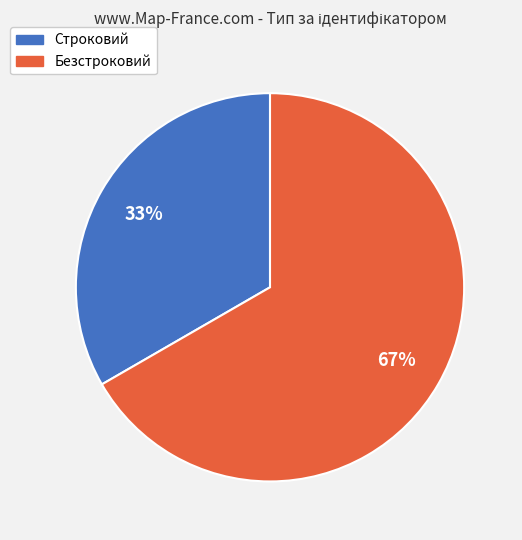

True or false: Строковий accounts for 47% of the total.

False